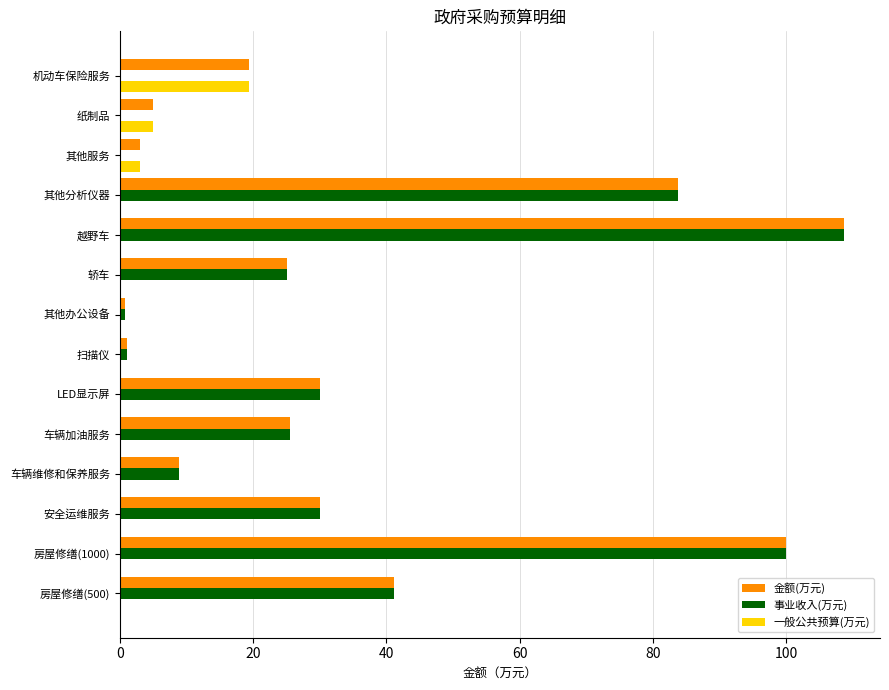

At which category is the sum across all series the highest?

越野车